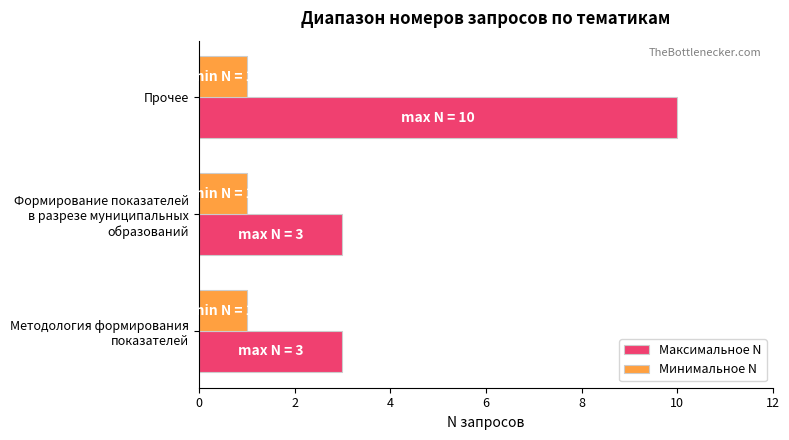

Rank the series by their average value, from highest to lowest.

Максимальное N, Минимальное N